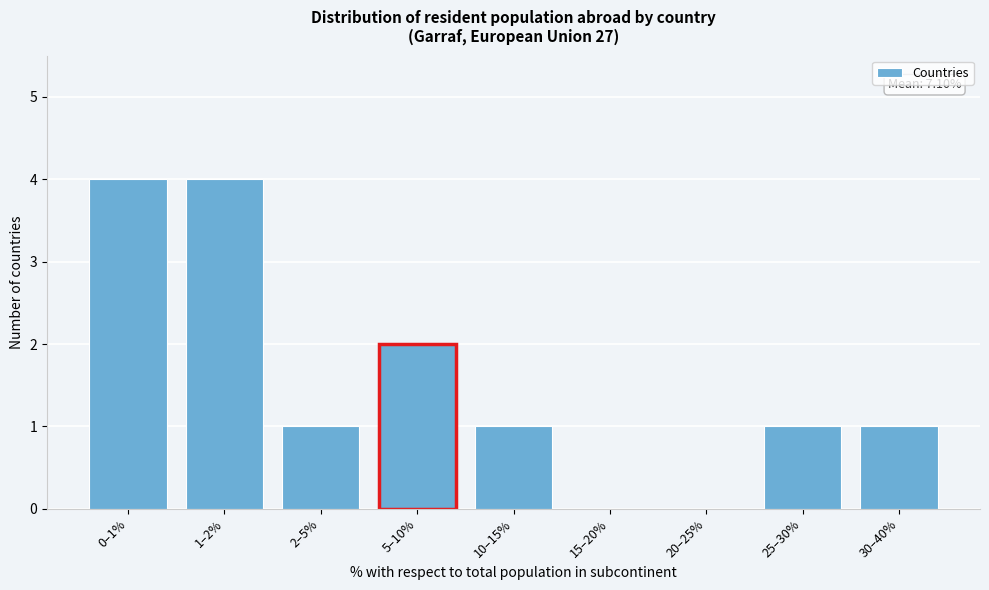

Reading left to right, what are all the values shown in this chart?

0–1%=4	1–2%=4	2–5%=1	5–10%=2	10–15%=1	15–20%=0	20–25%=0	25–30%=1	30–40%=1